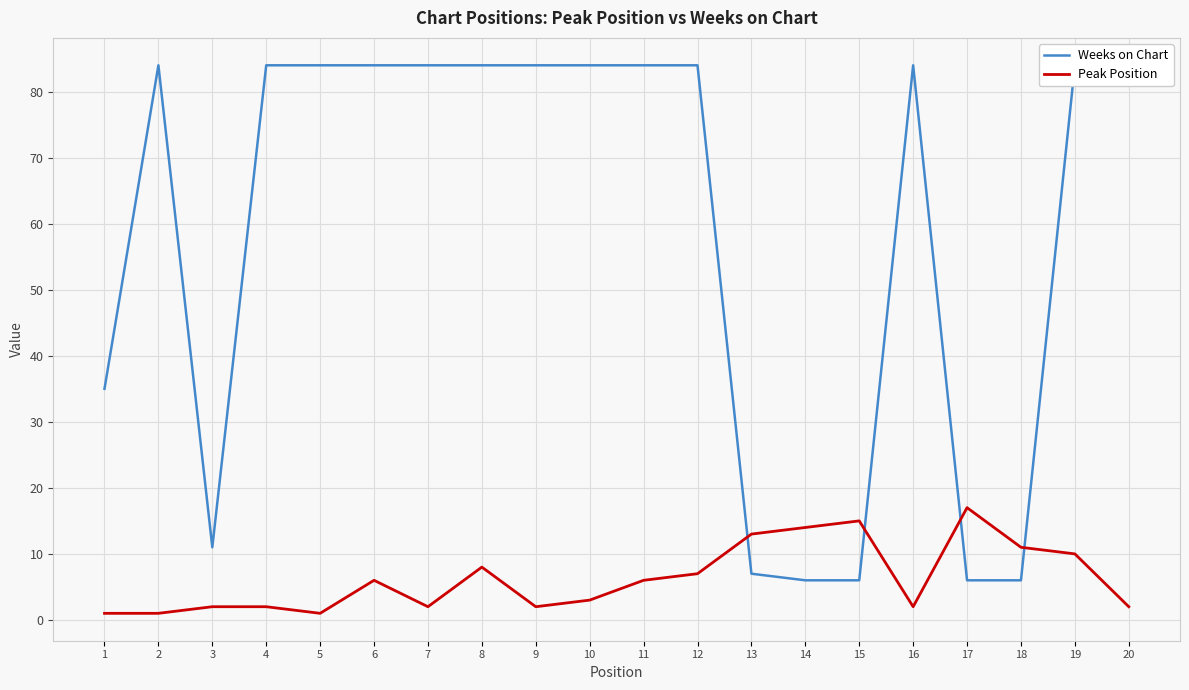

At how many categories does at least one series exceed 30?

14